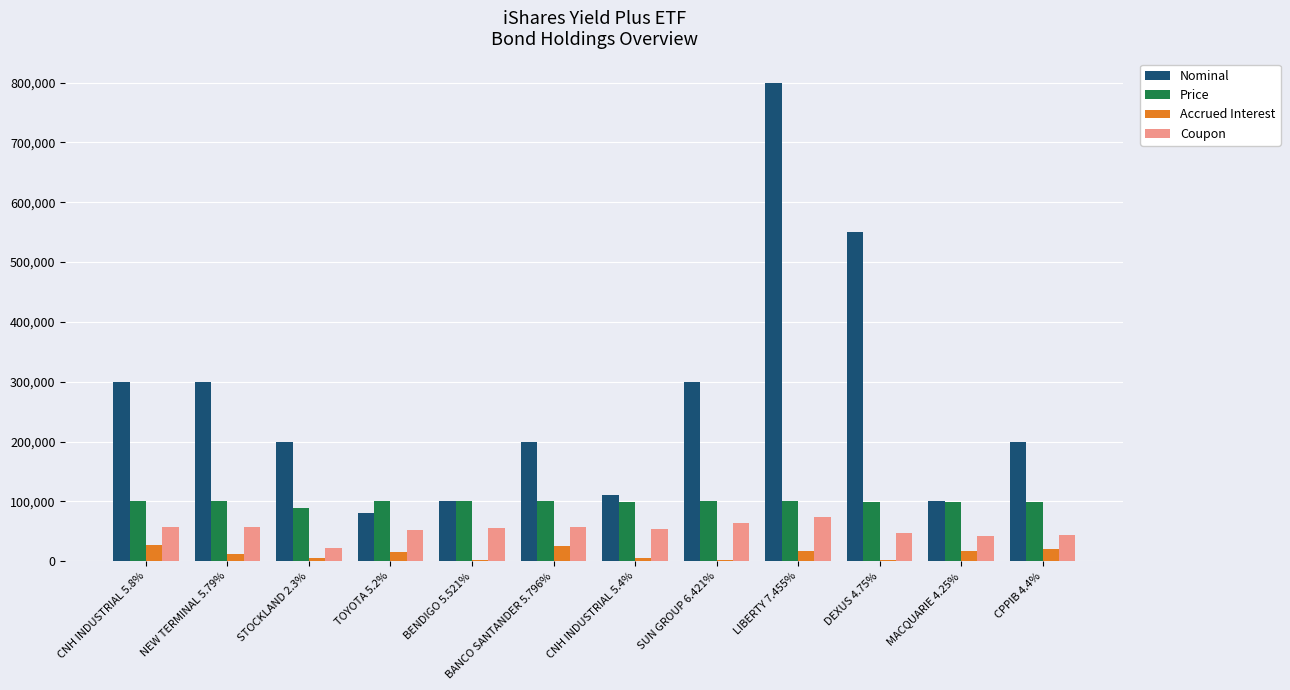

What is the sum of all Accrued Interest values?

150619.6